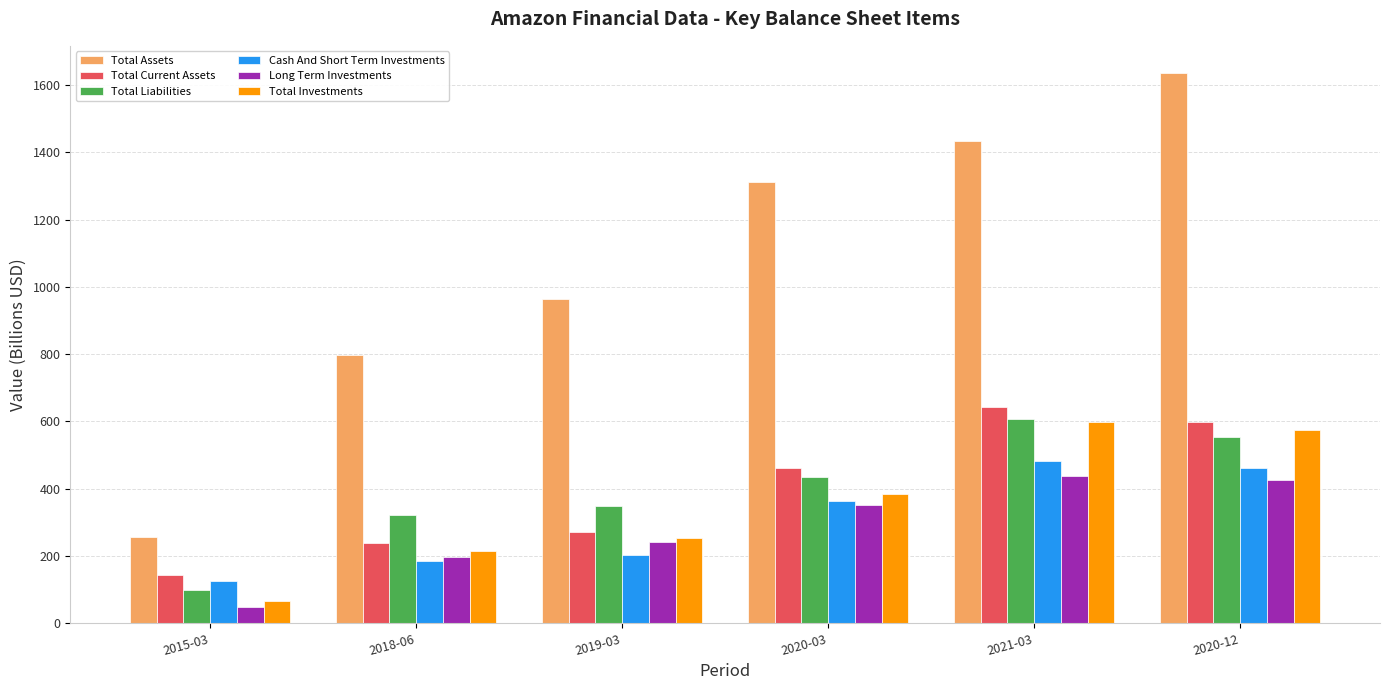

What are all the series names shown in the legend?

Total Assets, Total Current Assets, Total Liabilities, Cash And Short Term Investments, Long Term Investments, Total Investments